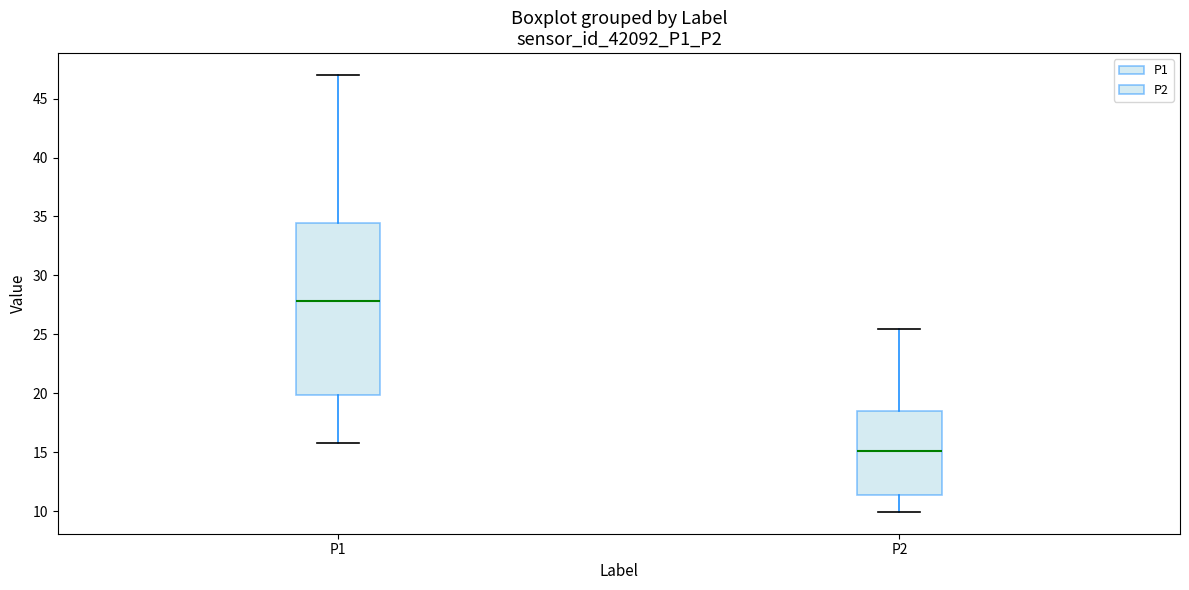

Which box has the highest median line?

P1